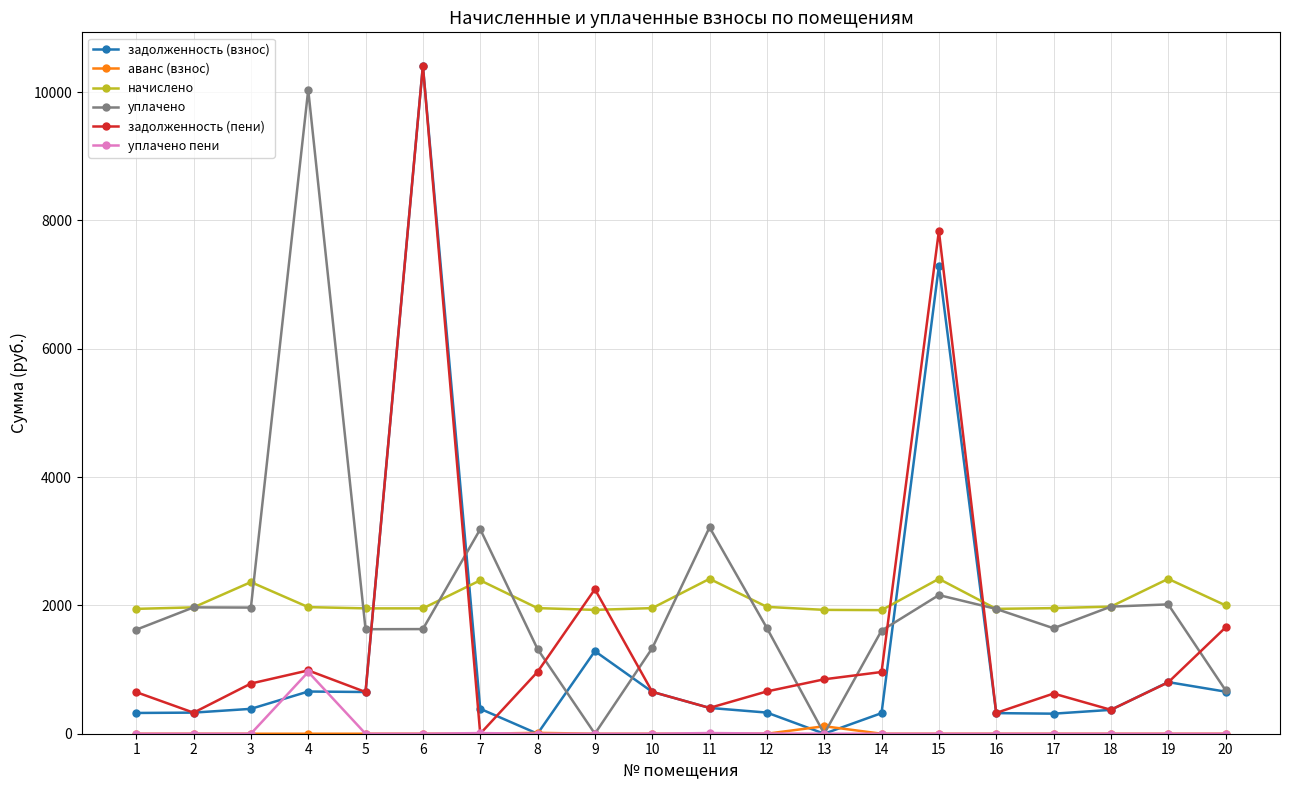

At which category is the sum across all series the highest?

6